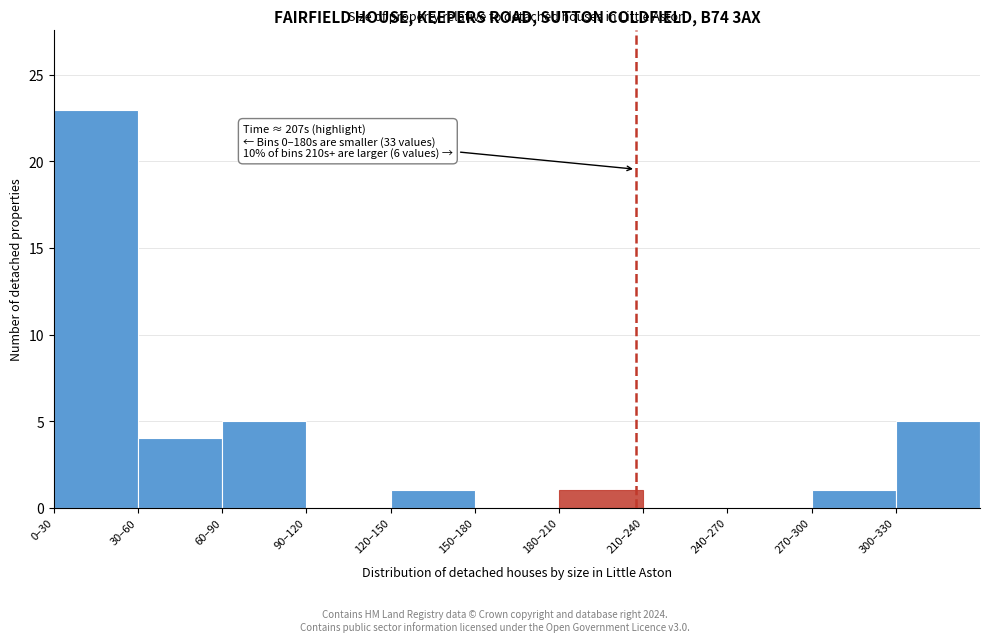

Reading left to right, what are all the values shown in this chart?

0–30=23	30–60=4	60–90=5	90–120=0	120–150=1	150–180=0	180–210=1	210–240=0	240–270=0	270–300=1	300–330=5